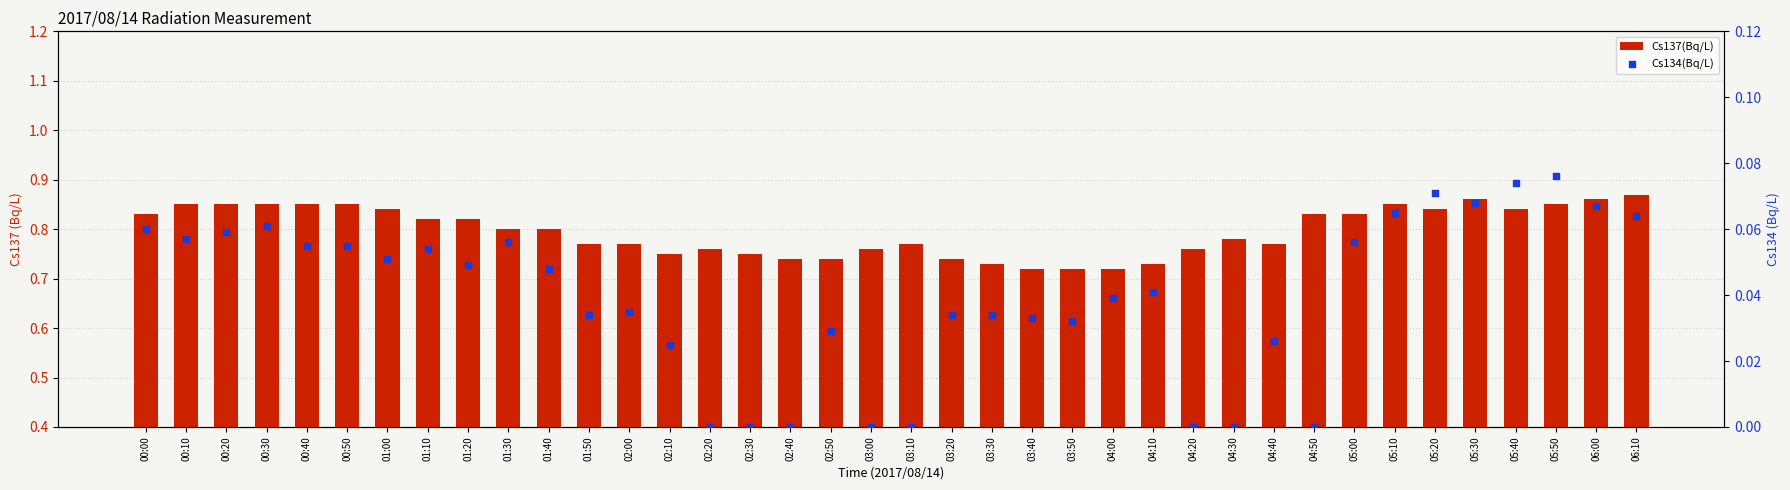

What are all the series names shown in the legend?

Cs137(Bq/L), Cs134(Bq/L)